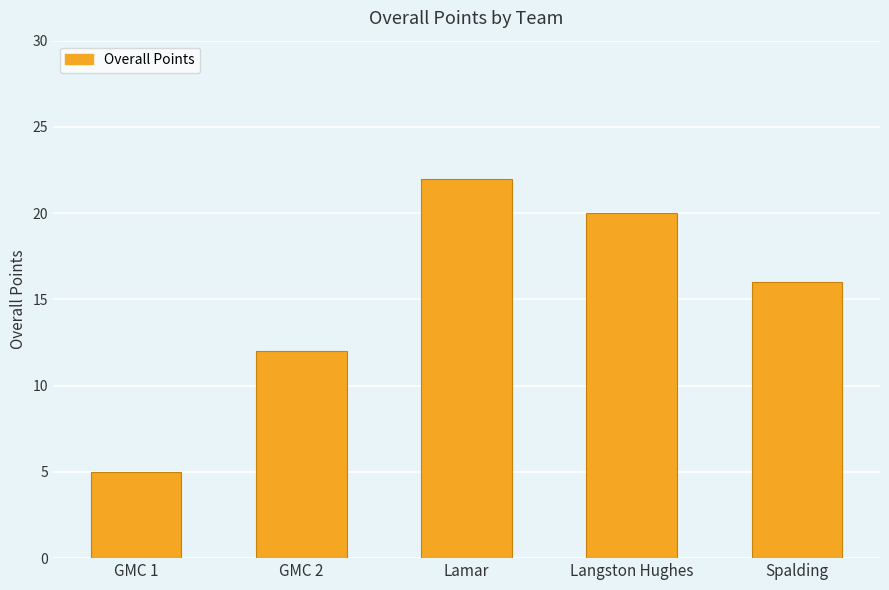

What is the greatest value displayed?

22